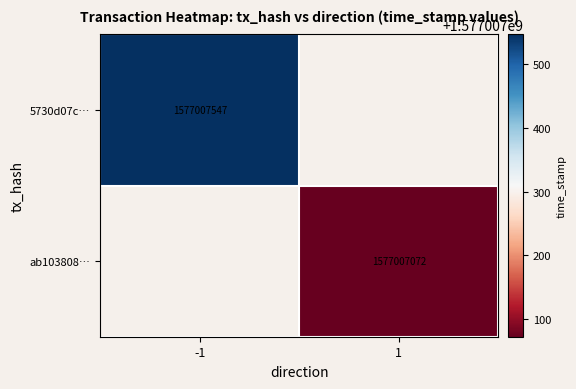

At 1, list the series in order from smallest to largest.

ab1038086a9128197d3a4c9763b2e556601b688, 5730d07c2153fad999f24ebfcb376f9dd3b1a64